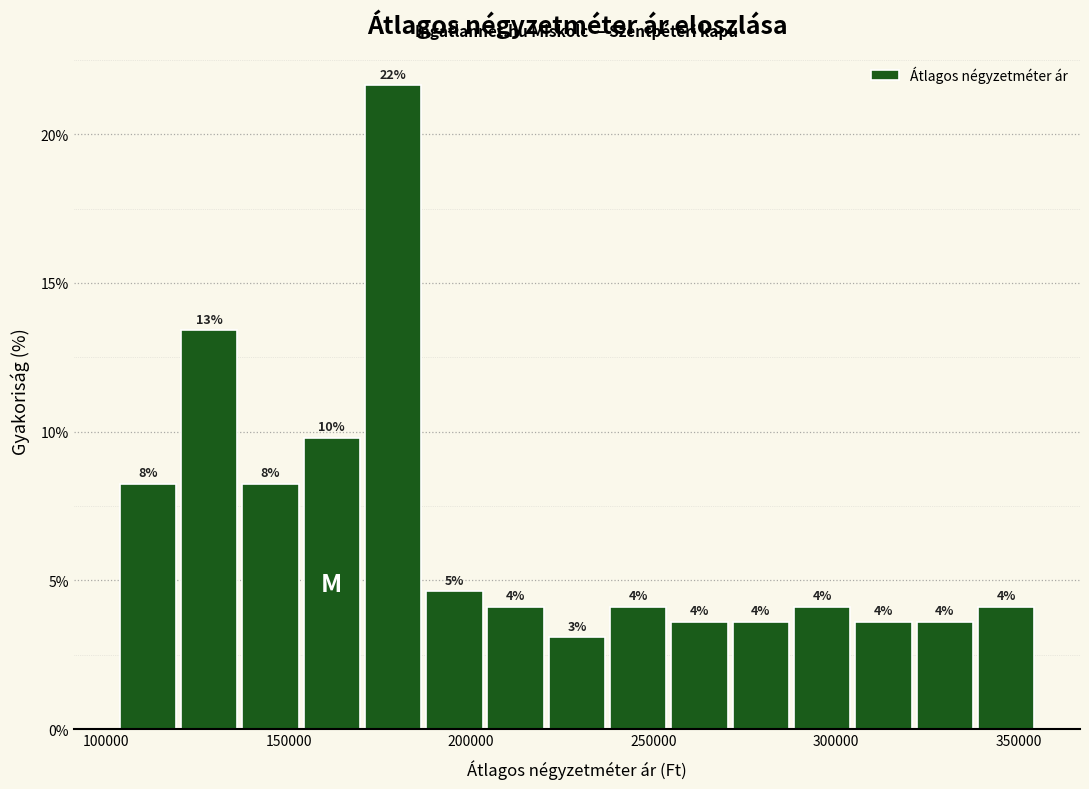

Around what value on the x-axis is the tallest bar? Give the approximate position of its centre, as read against the axis.

180000